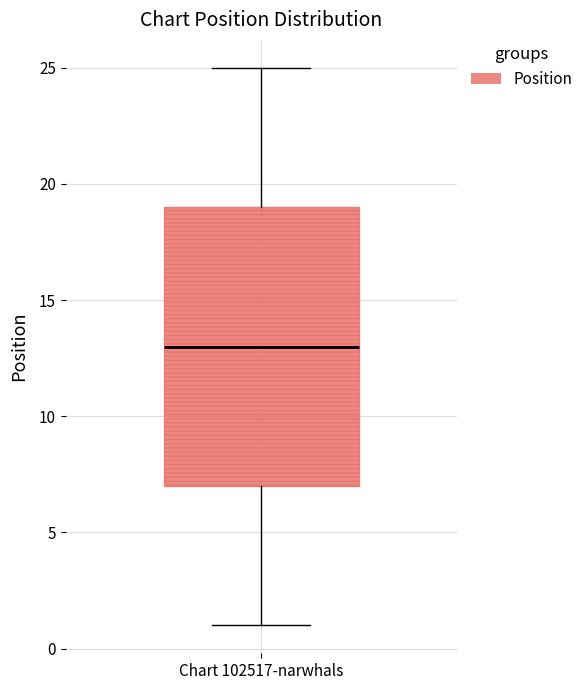

Transcribe this box plot: give where the median line is, the range the box spans, and where the two whiskers end, as read against the y-axis. The values are not printed on the chart, so give them approximately, as read against the axis.

median 13, box 7 to 19, whiskers 1 to 25